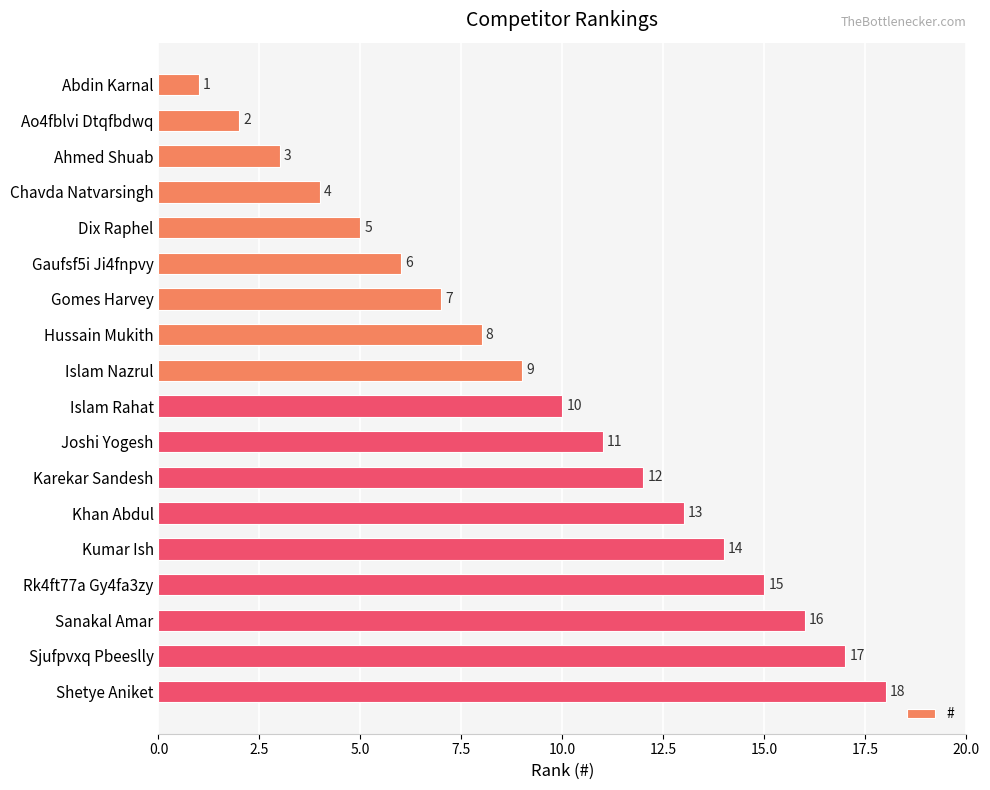

What is the average value?

10